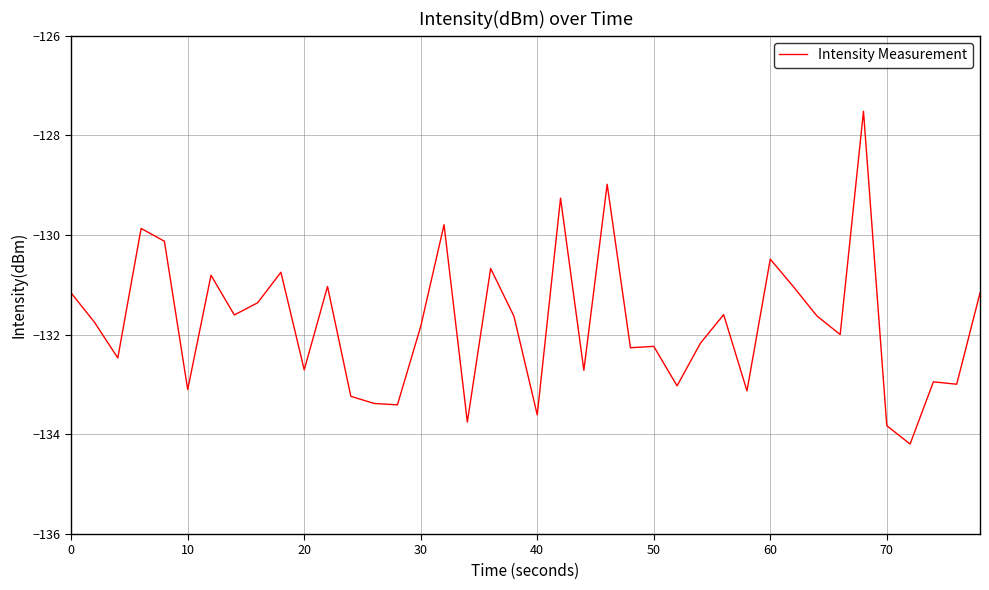

What is the minimum value shown in the chart?

-134.2